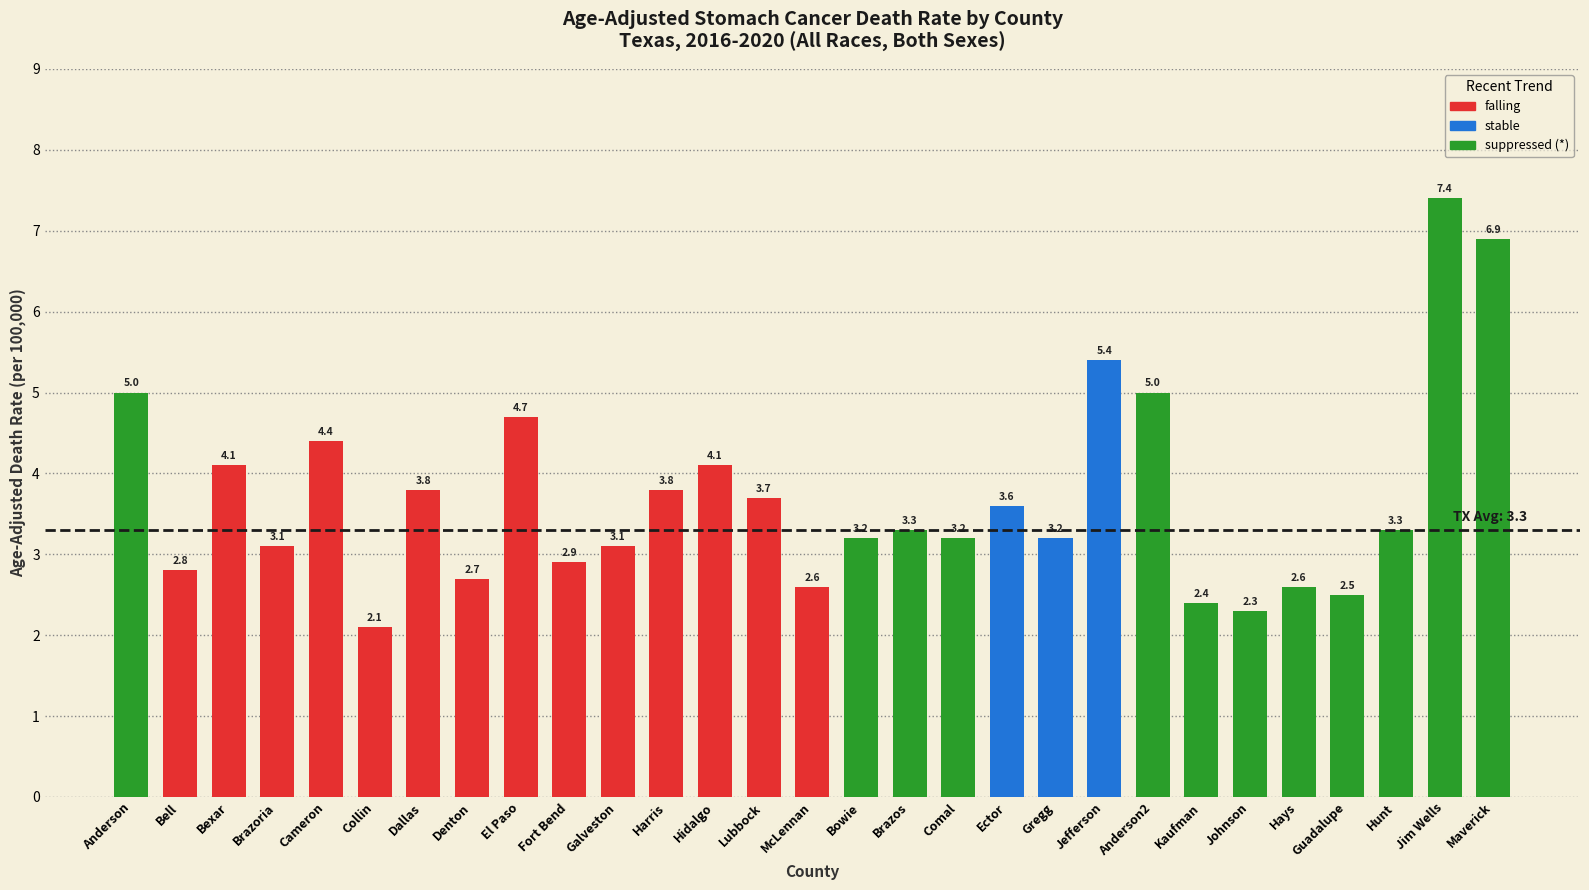

What is the label of the 19th bar from the left?

Ector